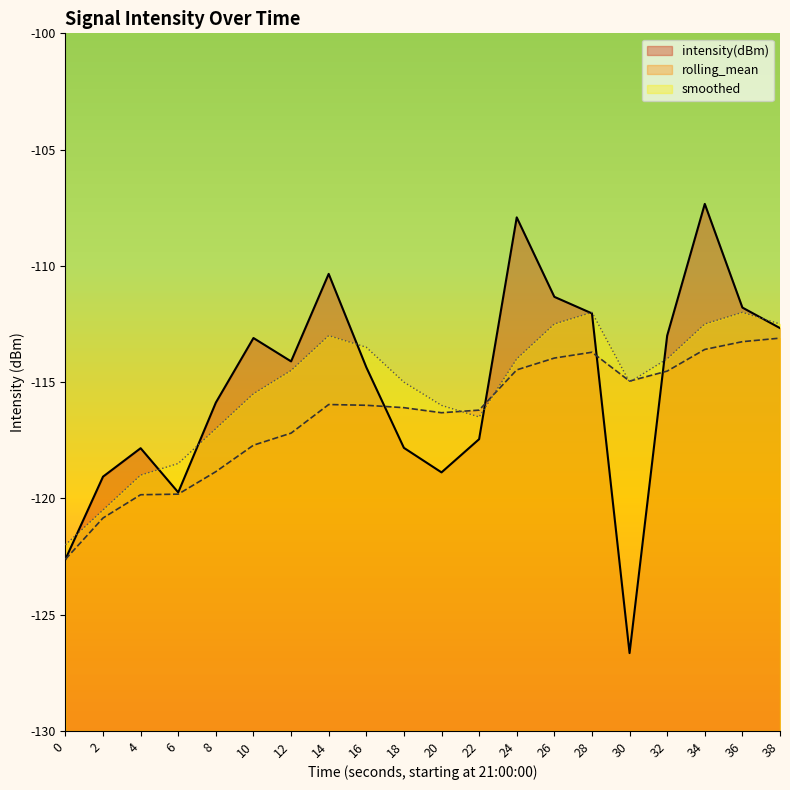

Which label corresponds to the largest value in the chart?

34